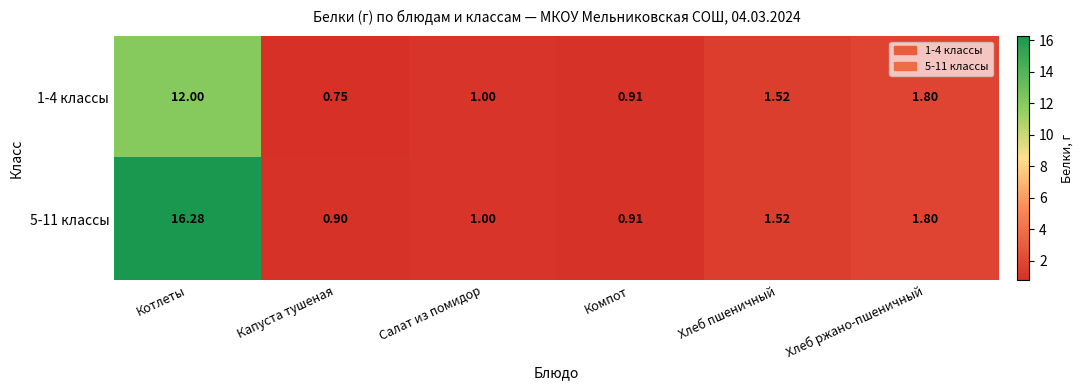

At which category is the sum across all series the highest?

Котлеты